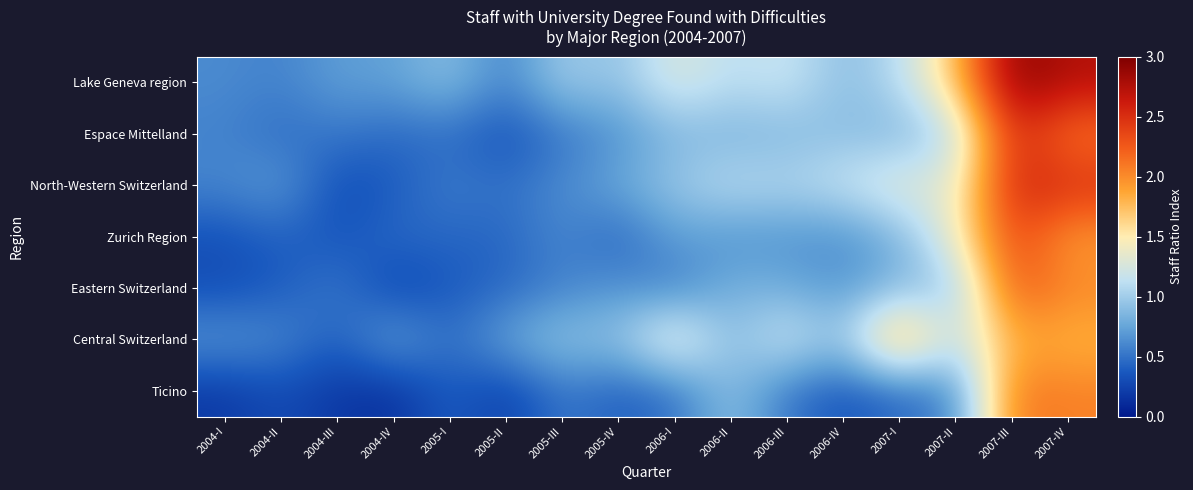

Reading left to right, transcribe all the data shown in this chart.

Lake Geneva region: 2004-I=0.6	2004-II=0.6	2004-III=0.7	2004-IV=0.7	2005-I=0.9	2005-II=0.6	2005-III=1.0	2005-IV=0.9	2006-I=1.3	2006-II=1.1	2006-III=1.2	2006-IV=0.9	2007-I=1.1	2007-II=1.7	2007-III=3.0	2007-IV=2.7
Espace Mittelland: 2004-I=0.6	2004-II=0.5	2004-III=0.5	2004-IV=0.5	2005-I=0.5	2005-II=0.3	2005-III=0.5	2005-IV=0.6	2006-I=0.9	2006-II=0.8	2006-III=0.9	2006-IV=0.9	2007-I=0.8	2007-II=1.1	2007-III=2.5	2007-IV=2.1
North-Western Switzerland: 2004-I=0.6	2004-II=0.7	2004-III=0.3	2004-IV=0.4	2005-I=0.6	2005-II=0.5	2005-III=0.6	2005-IV=0.8	2006-I=1.0	2006-II=1.1	2006-III=1.1	2006-IV=1.2	2007-I=1.4	2007-II=1.3	2007-III=2.6	2007-IV=2.5
Zurich Region: 2004-I=0.3	2004-II=0.4	2004-III=0.3	2004-IV=0.5	2005-I=0.4	2005-II=0.4	2005-III=0.6	2005-IV=0.4	2006-I=0.7	2006-II=0.6	2006-III=0.7	2006-IV=0.6	2007-I=0.8	2007-II=1.4	2007-III=2.4	2007-IV=1.9
Eastern Switzerland: 2004-I=0.3	2004-II=0.4	2004-III=0.5	2004-IV=0.2	2005-I=0.4	2005-II=0.4	2005-III=0.6	2005-IV=0.7	2006-I=0.5	2006-II=0.8	2006-III=0.8	2006-IV=0.7	2007-I=0.9	2007-II=0.9	2007-III=2.3	2007-IV=2.0
Central Switzerland: 2004-I=0.7	2004-II=0.6	2004-III=0.4	2004-IV=0.8	2005-I=0.5	2005-II=0.8	2005-III=1.0	2005-IV=0.9	2006-I=1.5	2006-II=0.9	2006-III=1.2	2006-IV=0.9	2007-I=2.0	2007-II=1.1	2007-III=1.9	2007-IV=1.8
Ticino: 2004-I=0.2	2004-II=0.3	2004-III=0.2	2004-IV=0.1	2005-I=0.4	2005-II=0.2	2005-III=0.5	2005-IV=0.4	2006-I=0.5	2006-II=0.9	2006-III=0.5	2006-IV=0.3	2007-I=0.5	2007-II=0.6	2007-III=2.1	2007-IV=2.1